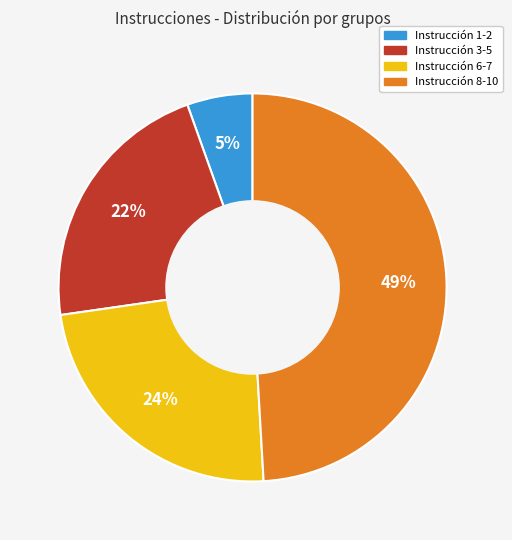

To the nearest percent, what is the average slice percentage?

25%